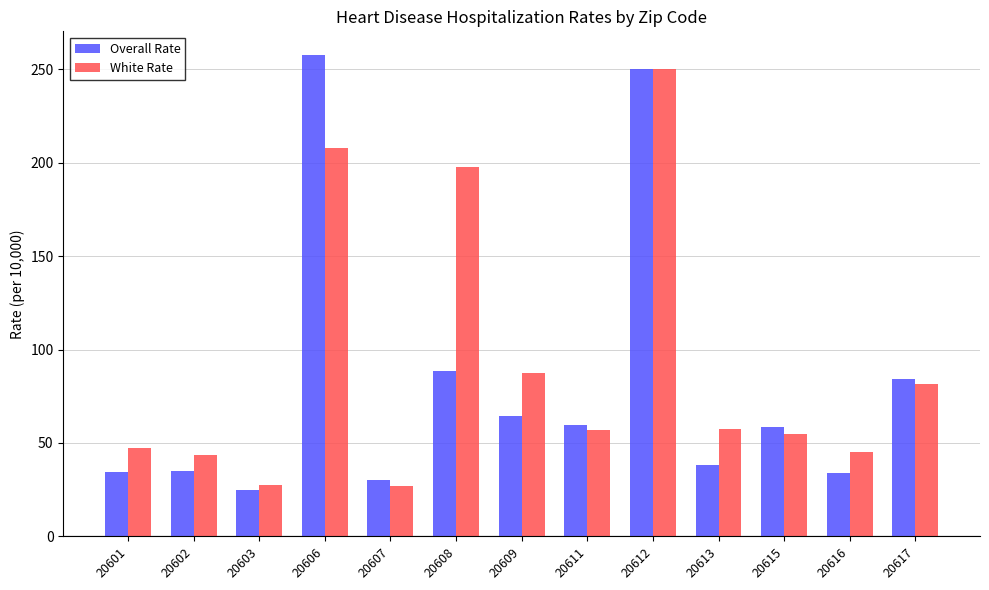

What is the approximate value of White Rate at 20608?

197.7